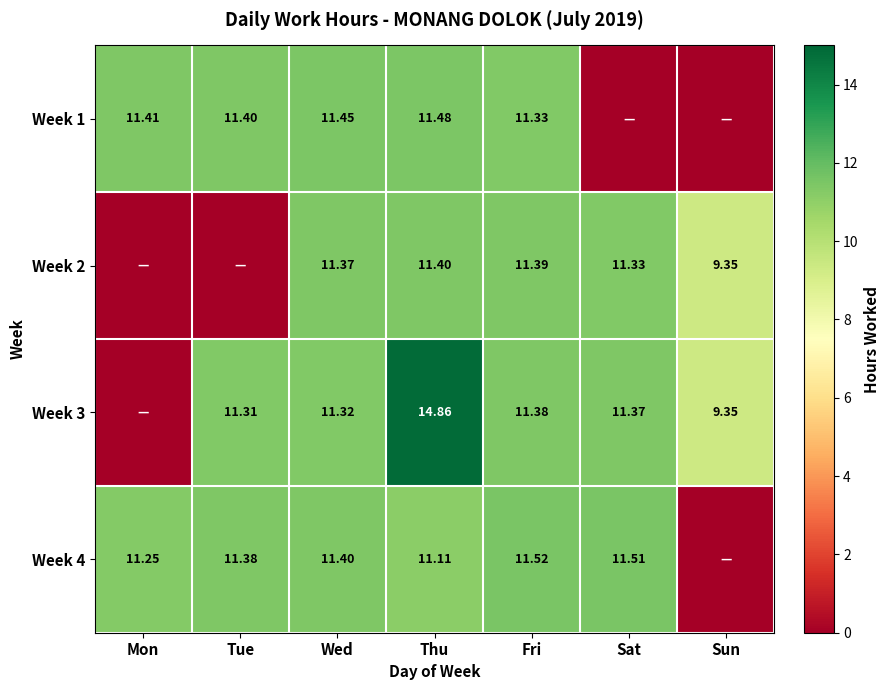

The value of Week 3 at Sat is 18.8. True or false?

False